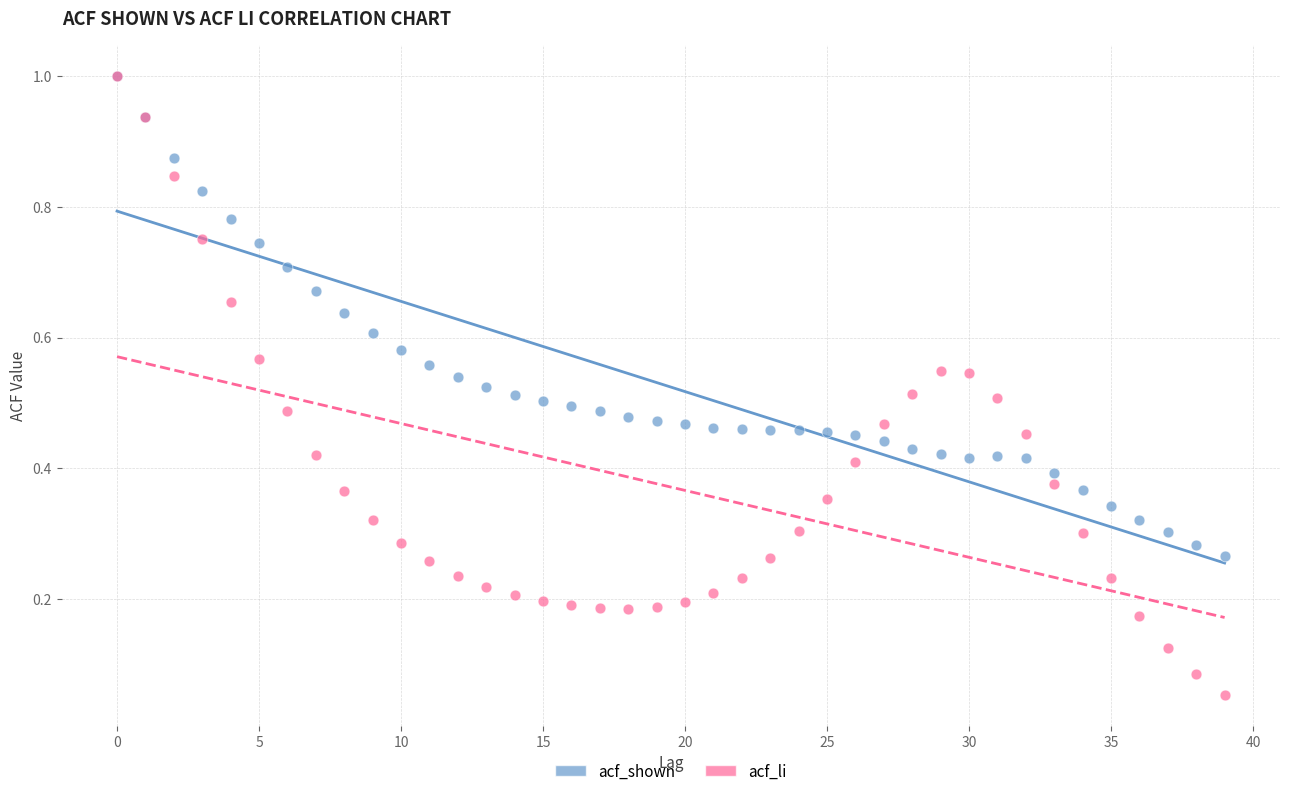

Which series contains the lowest Y value?

acf_li